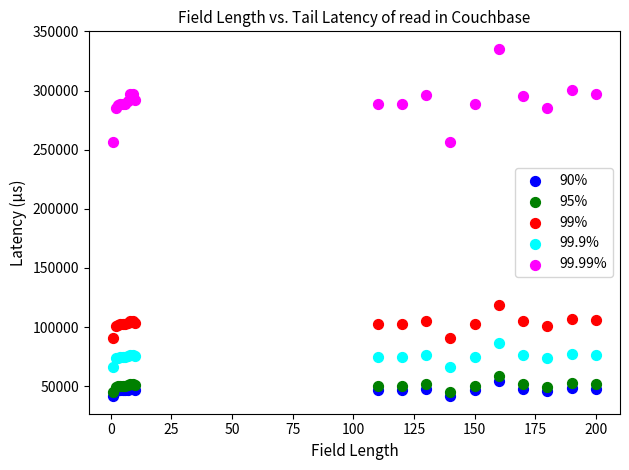

What are all the series names shown in the legend?

90%, 95%, 99%, 99.9%, 99.99%